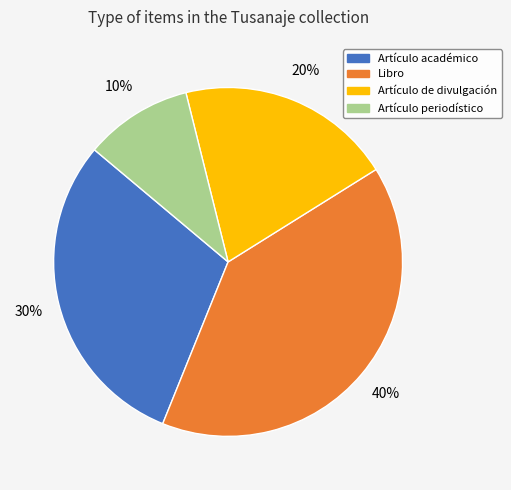

How many slices are in this pie chart?

4